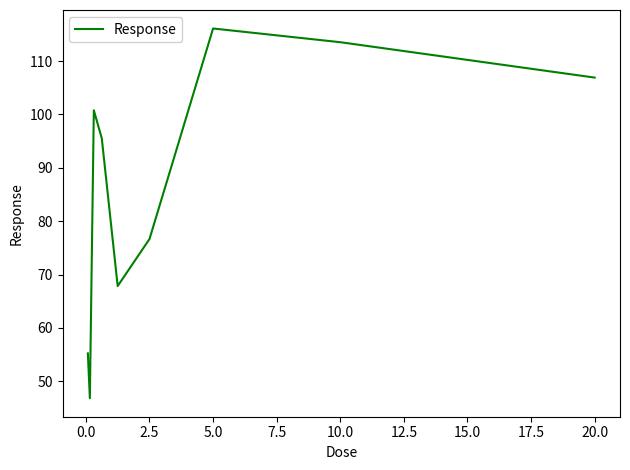

What is the greatest value displayed?

116.1